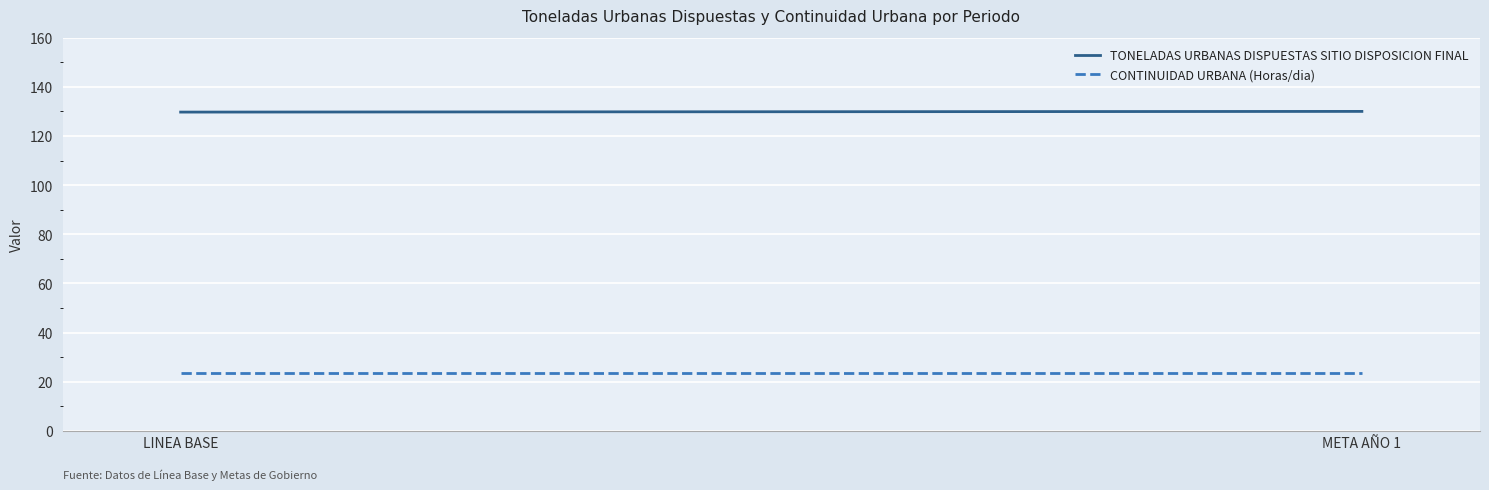

Rank the categories by CONTINUIDAD URBANA (Horas/dia) value from lowest to highest.

LINEA BASE, META AÑO 1